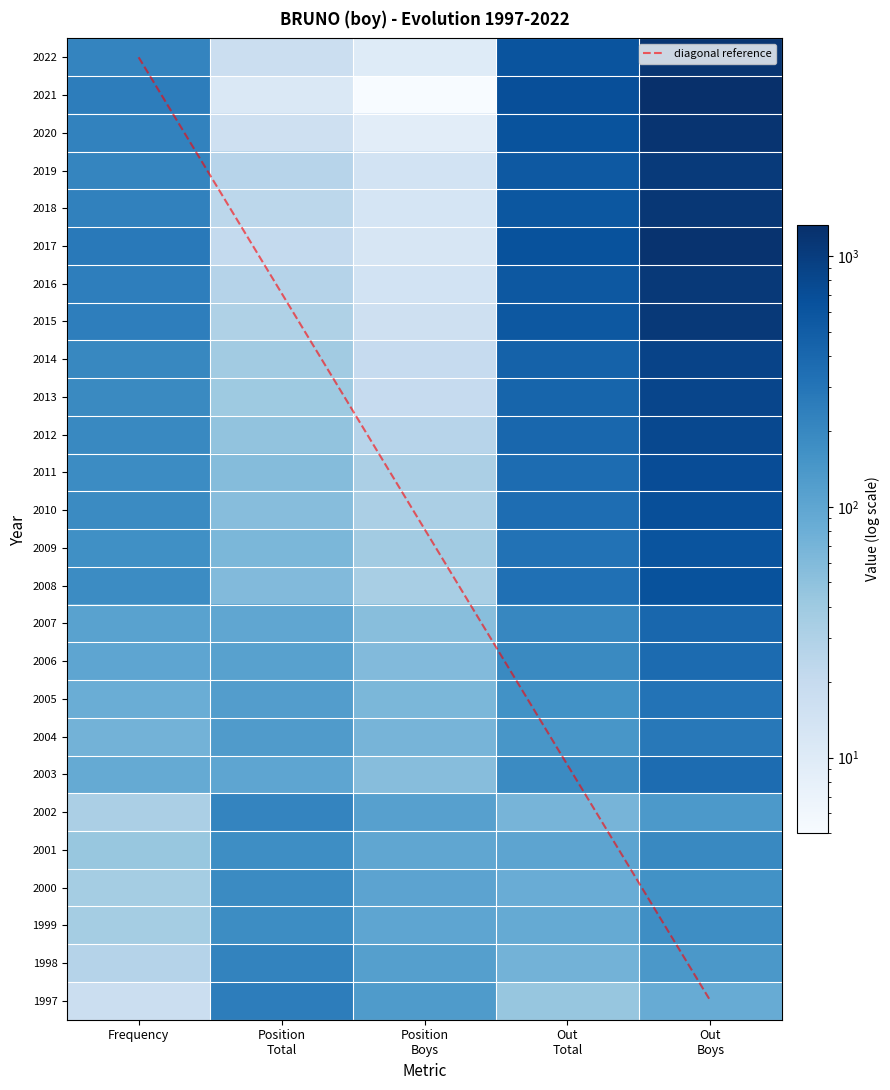

What is the sum of the Position_Boys values at 12 and 3?

46